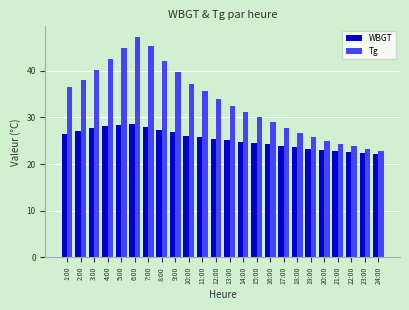

What is the sum of all WBGT values?

608.5